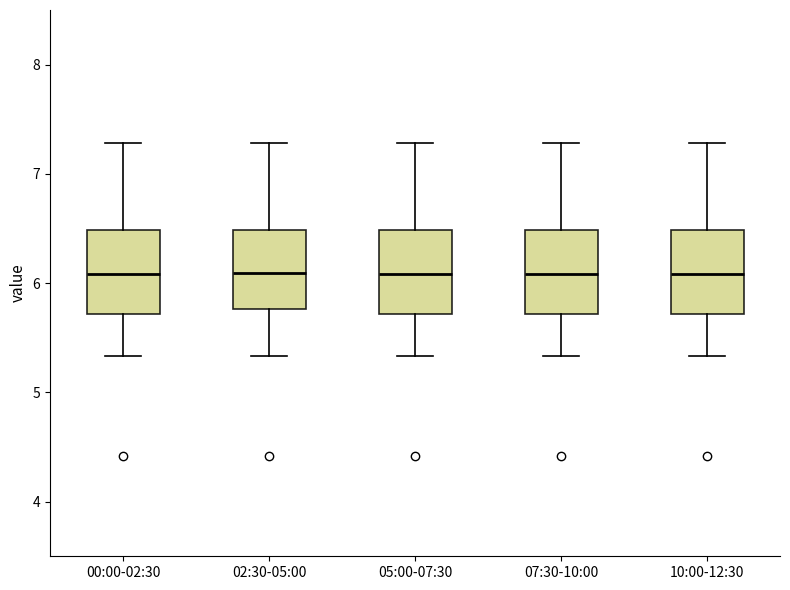

Reading left to right, transcribe this box plot: for each box, give where its median line is, the range the box spans, and where its two whiskers end, as read against the y-axis. The values are not printed on the chart, so give them approximately, as read against the axis.

00:00-02:30: median 6.1, box 5.7 to 6.5, whiskers 5.3 to 7.3
02:30-05:00: median 6.1, box 5.8 to 6.5, whiskers 5.3 to 7.3
05:00-07:30: median 6.1, box 5.7 to 6.5, whiskers 5.3 to 7.3
07:30-10:00: median 6.1, box 5.7 to 6.5, whiskers 5.3 to 7.3
10:00-12:30: median 6.1, box 5.7 to 6.5, whiskers 5.3 to 7.3